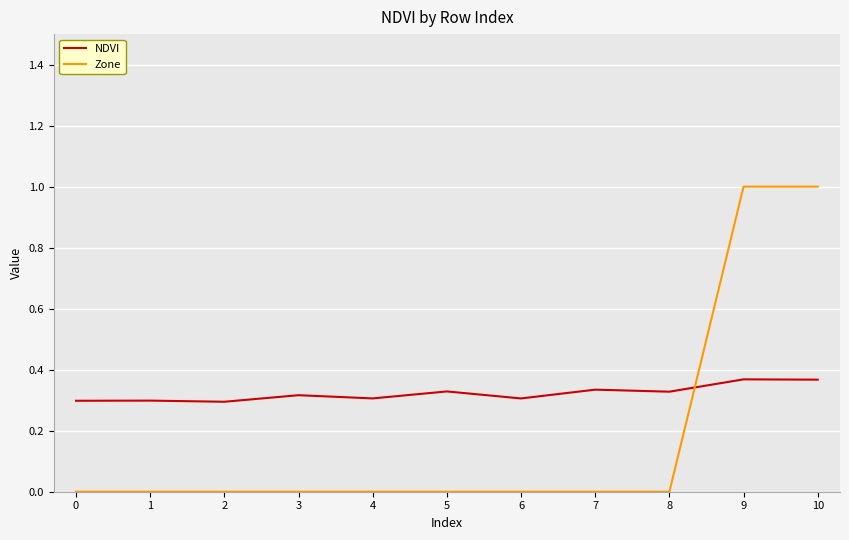

Does the chart have visible grid lines?

Yes